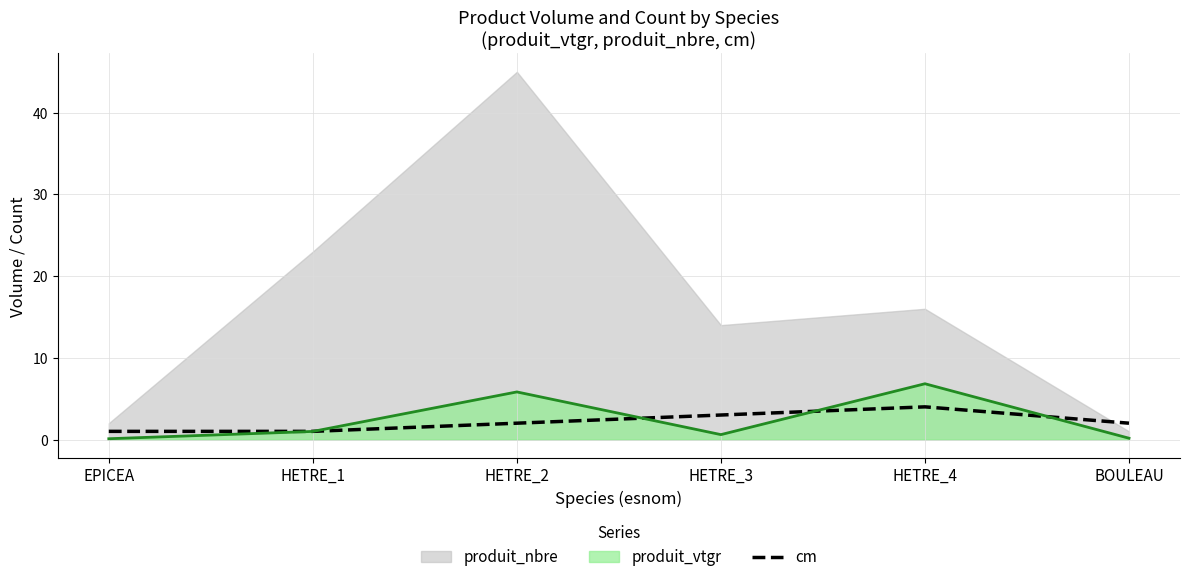

What is the minimum value for cm?

1.0